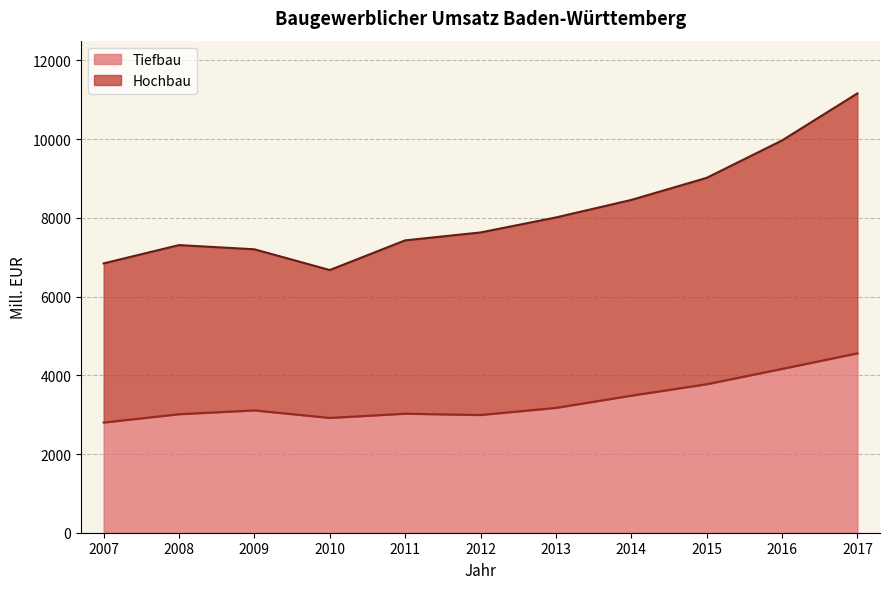

How many interior local valleys does the Tiefbau series have?

2